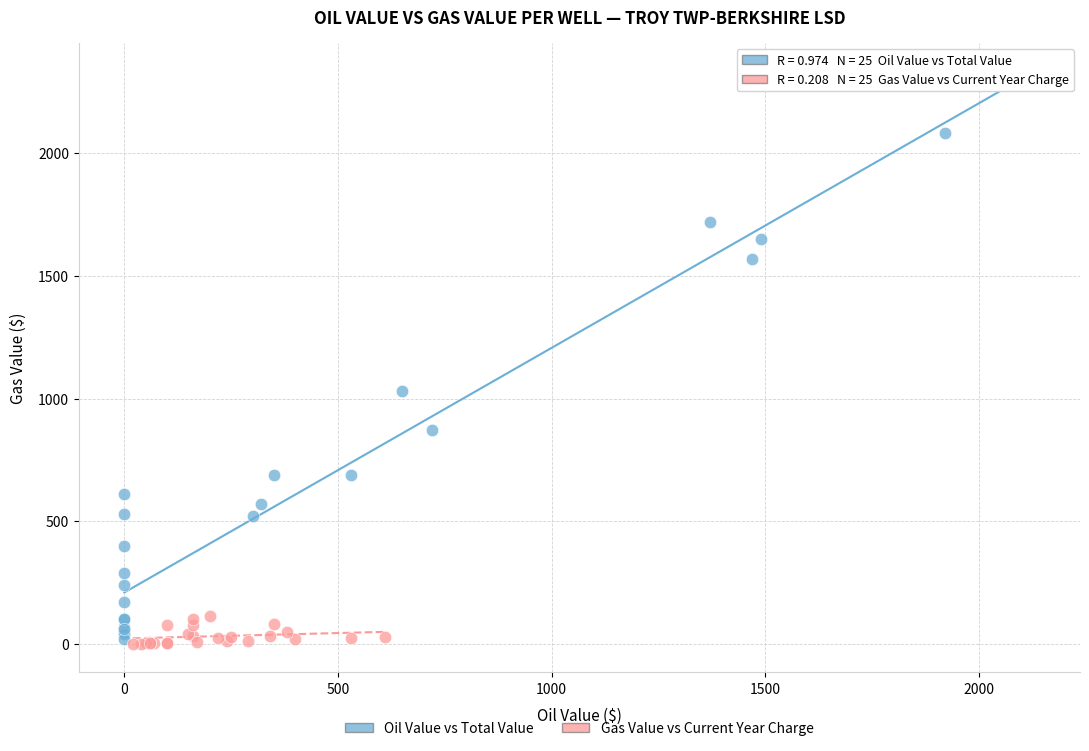

Which series reaches the maximum Y coordinate?

Oil Value vs Total Value